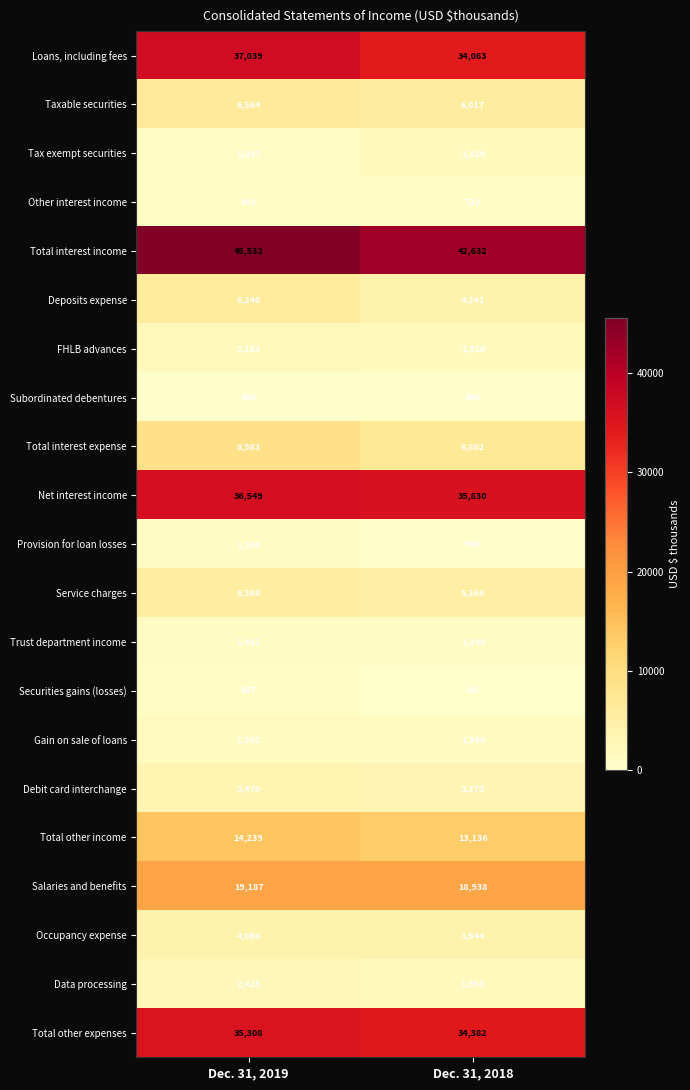

What is the total value across all series at Dec. 31, 2018?

218647